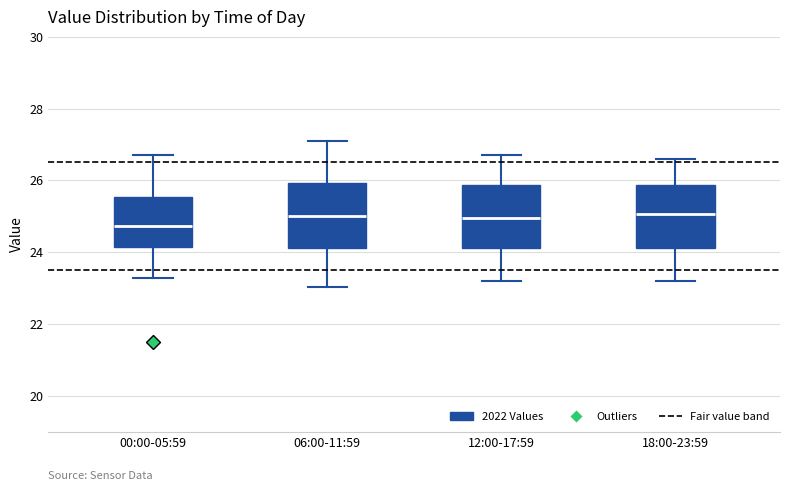

Where is the lower edge of the box for 18:00-23:59 on the y-axis? The values are not printed on the chart, so give them approximately, as read against the axis.

24.2